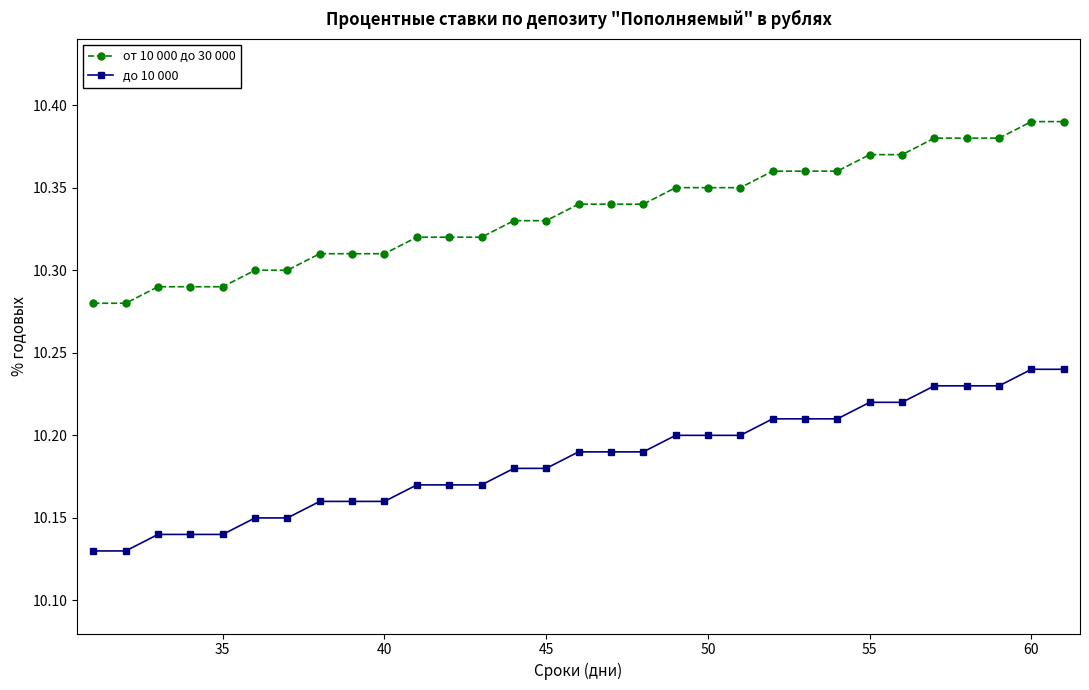

True or false: до 10 000 and от 10 000 до 30 000 intersect in this chart.

False